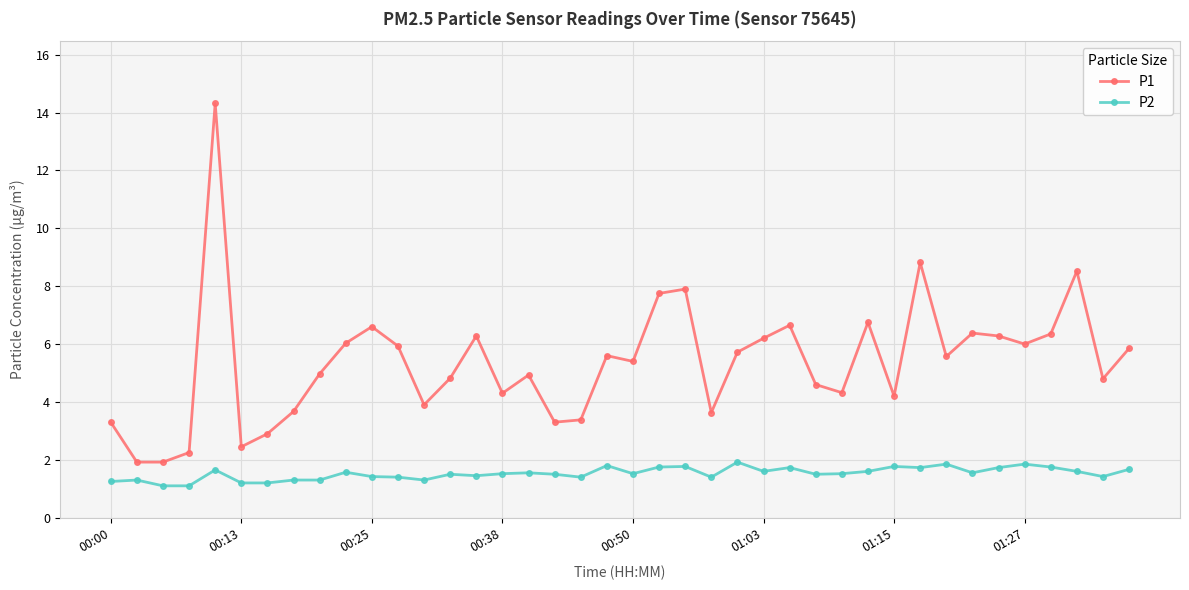

Rank the series by their average value, from highest to lowest.

P1, P2